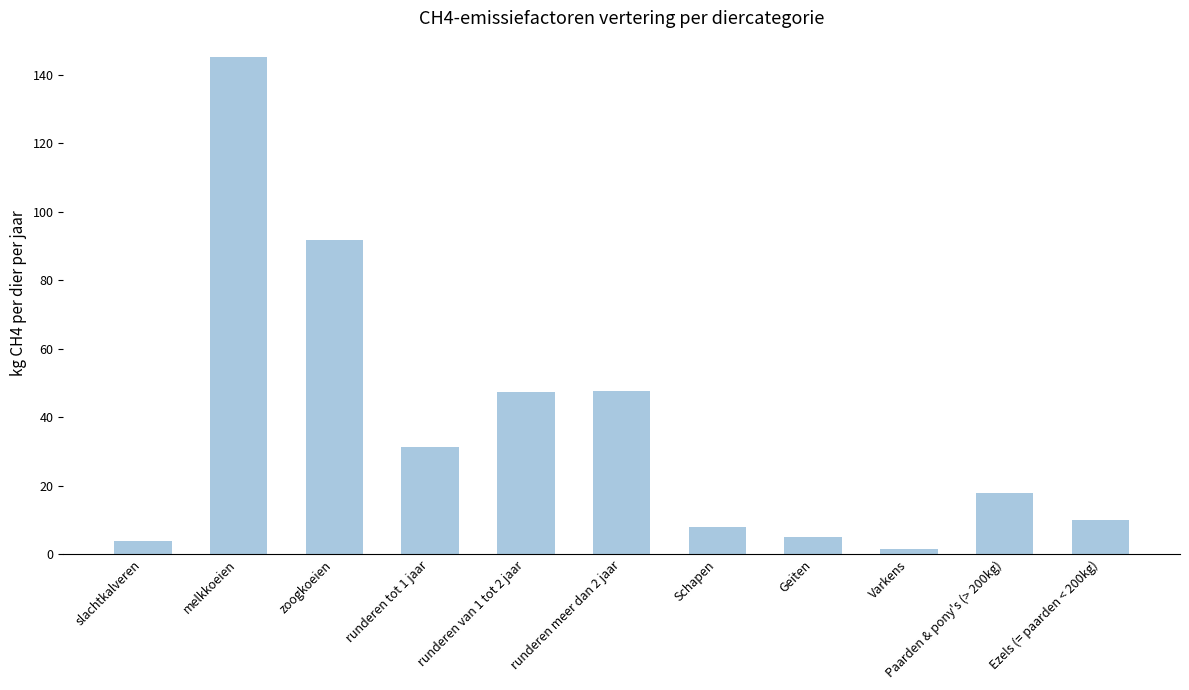

What is the difference between the values at melkkoeien and runderen van 1 tot 2 jaar?

97.9